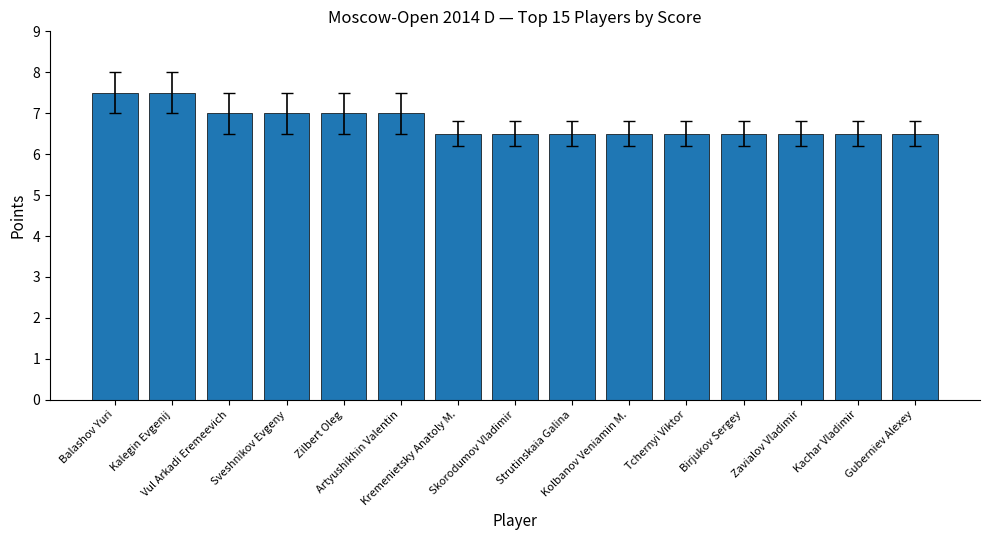

What is the label of the 6th bar from the right?

Kolbanov Veniamin M.